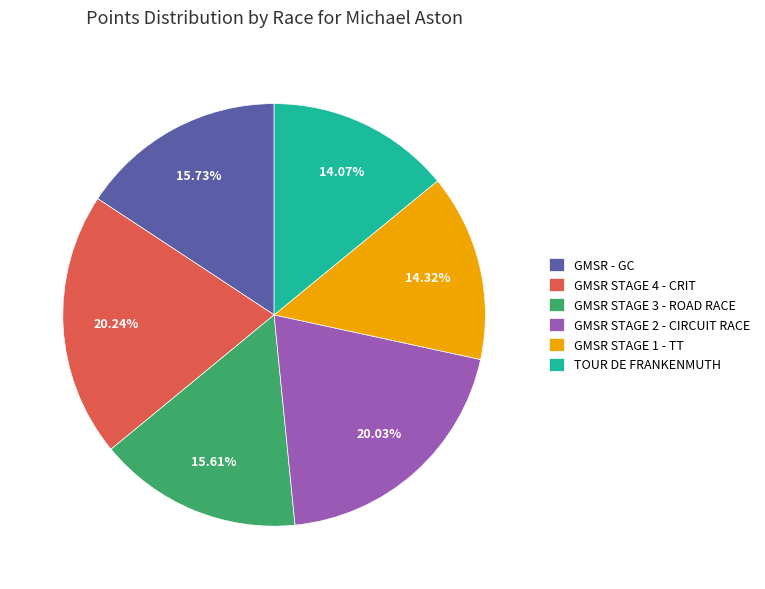

What percentage is the GMSR - GC slice, to the nearest percent?

16%